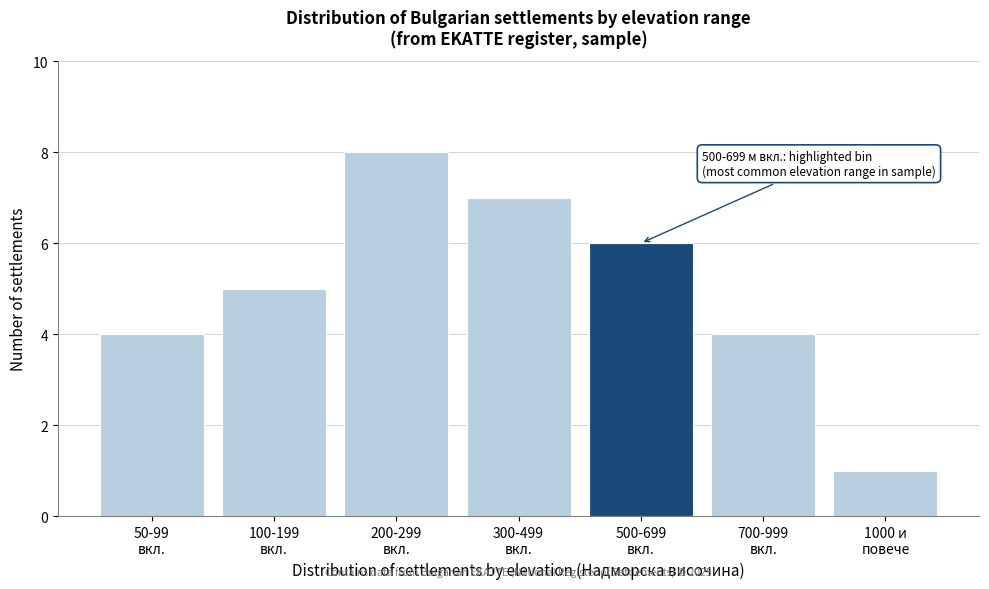

Reading left to right, transcribe all the data shown in this chart.

4	5	8	7	6	4	1